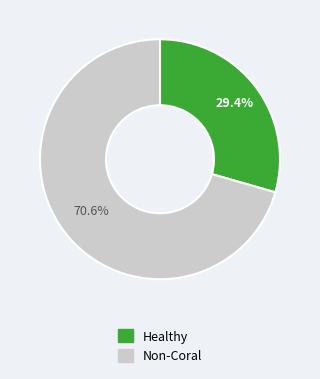

Is there a majority slice in this chart?

Yes